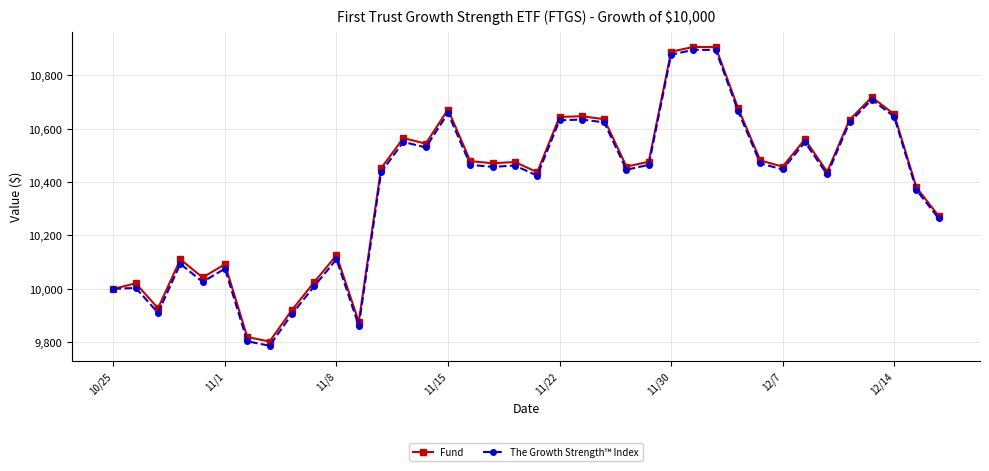

Which series has the widest spread of values?

The Growth Strength™ Index